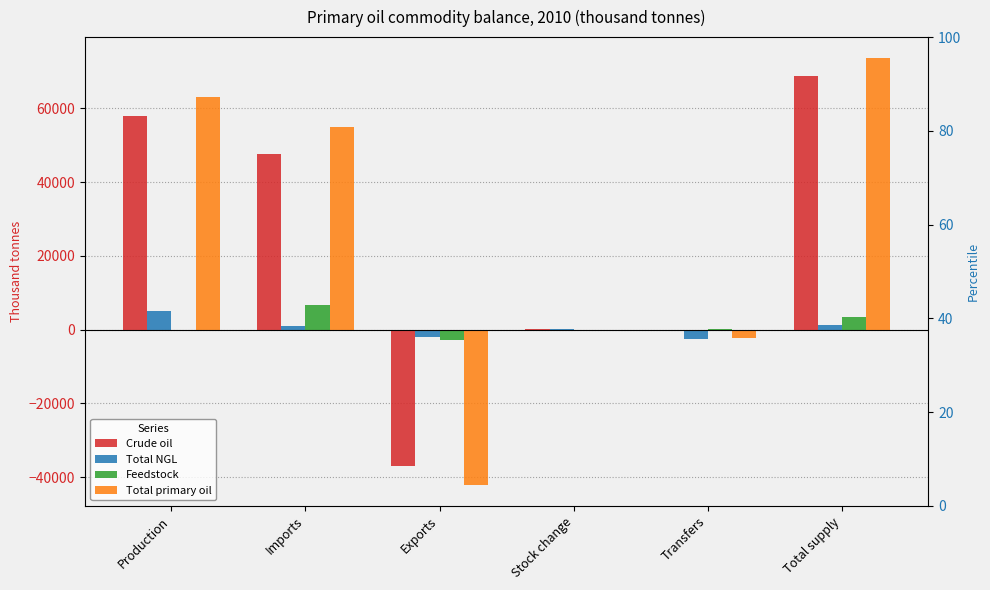

At which category is the sum across all series the highest?

Total supply